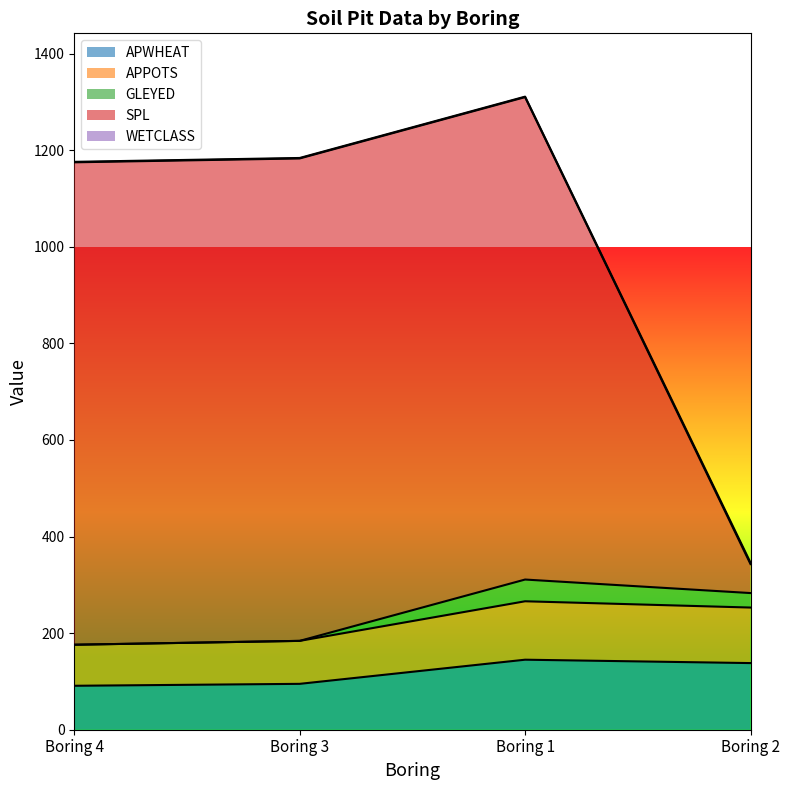

Which has a higher value, Boring 3 or Boring 4?

Boring 3